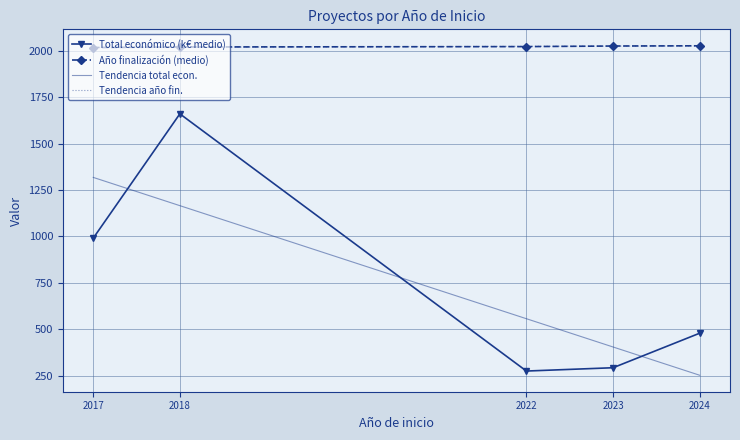

What are all the series names shown in the legend?

Total económico (k€ medio), Año finalización (medio), Tendencia total econ., Tendencia año fin.